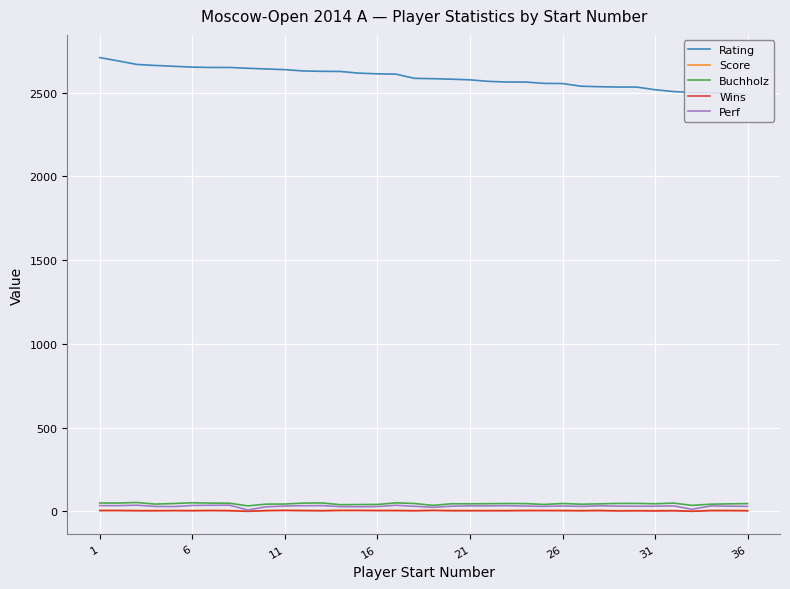

True or false: Perf and Rating intersect in this chart.

False